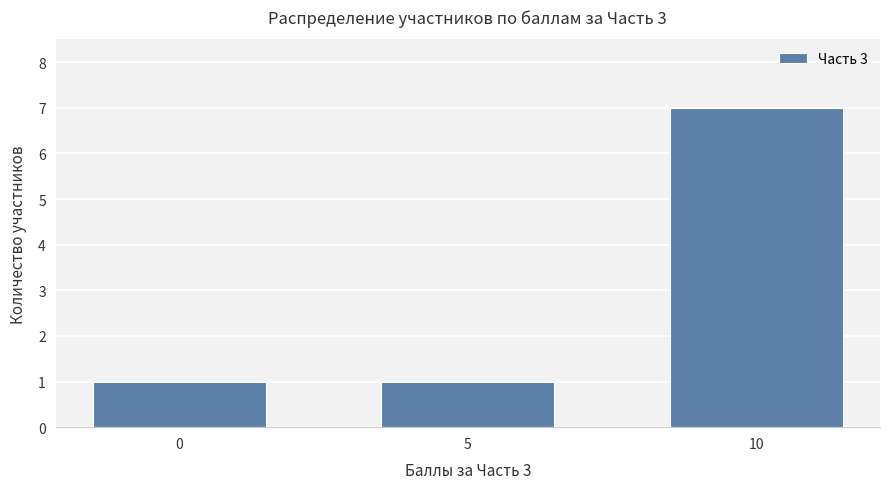

Does the chart contain stacked bars?

No